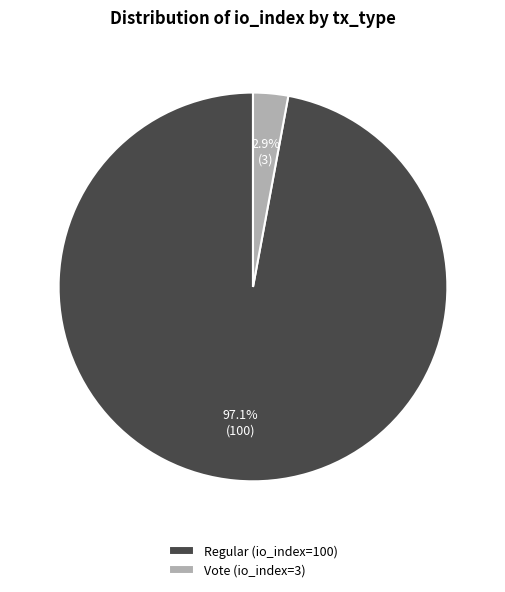

Count the number of slices in the pie.

2